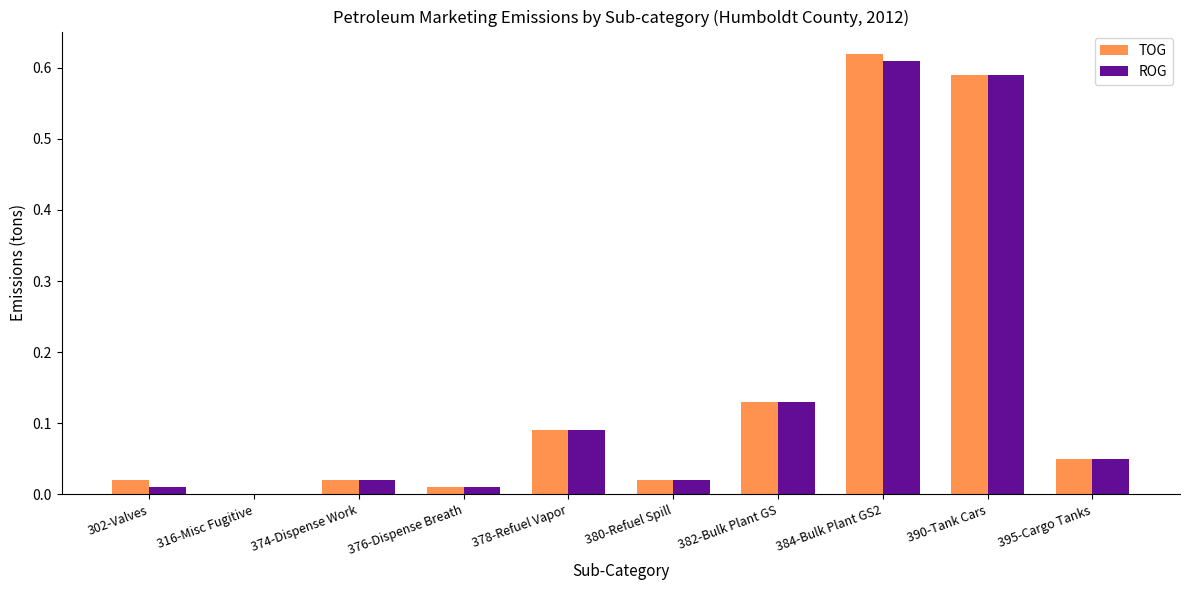

Which label corresponds to the largest value in the chart?

384-Bulk Plant GS2